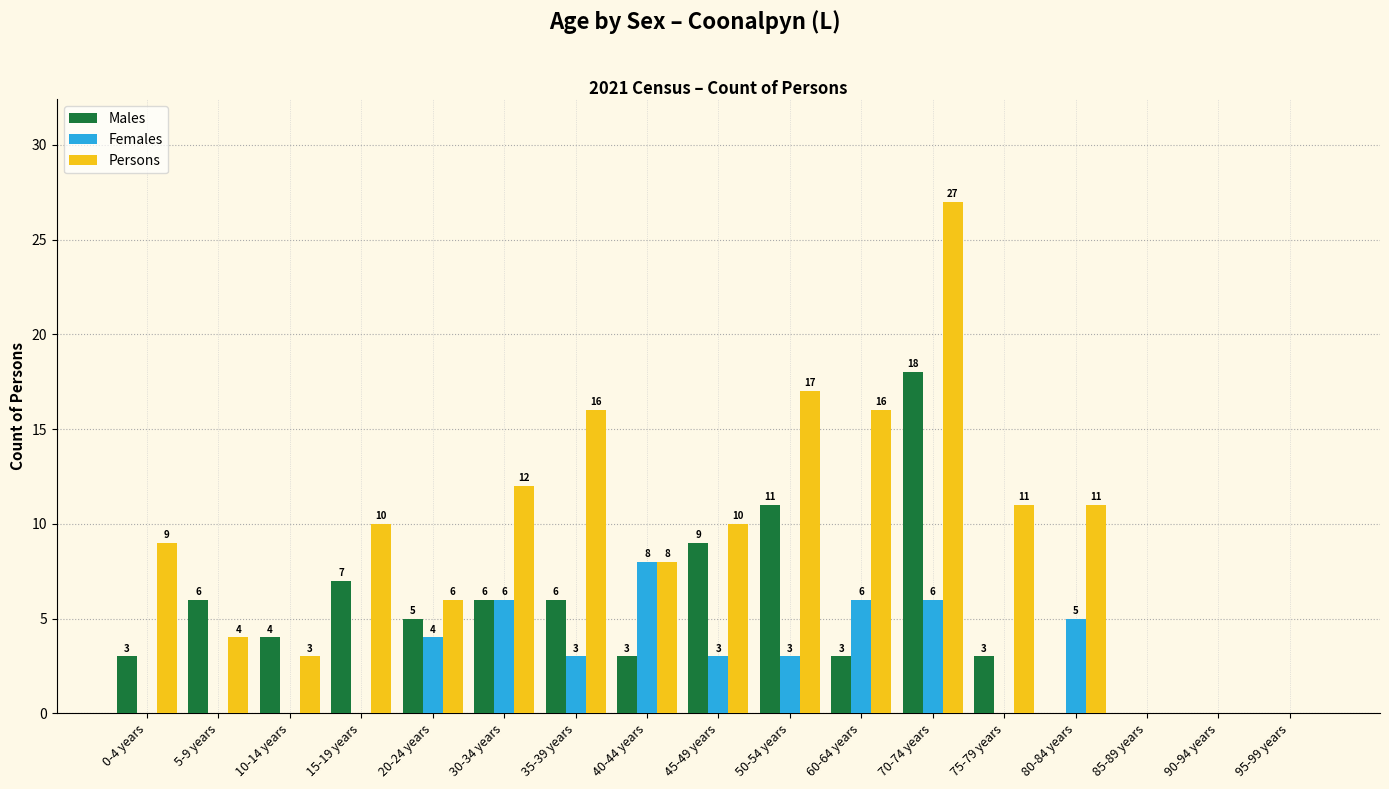

At which category is the sum across all series the highest?

70-74 years